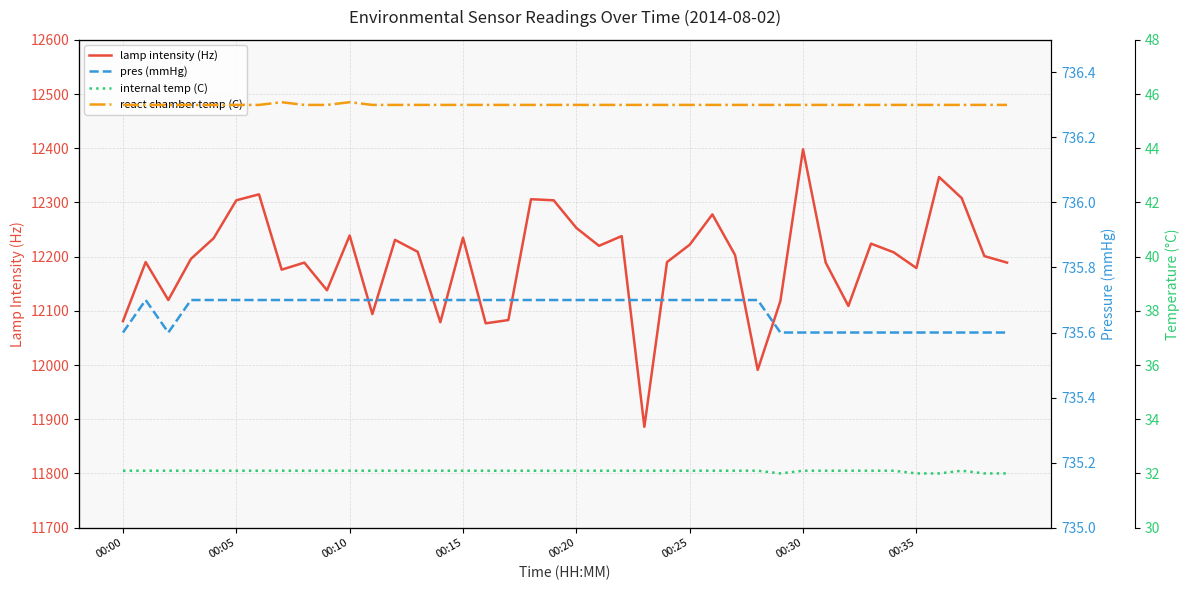

What is the maximum value for lamp intensity (Hz)?

12398